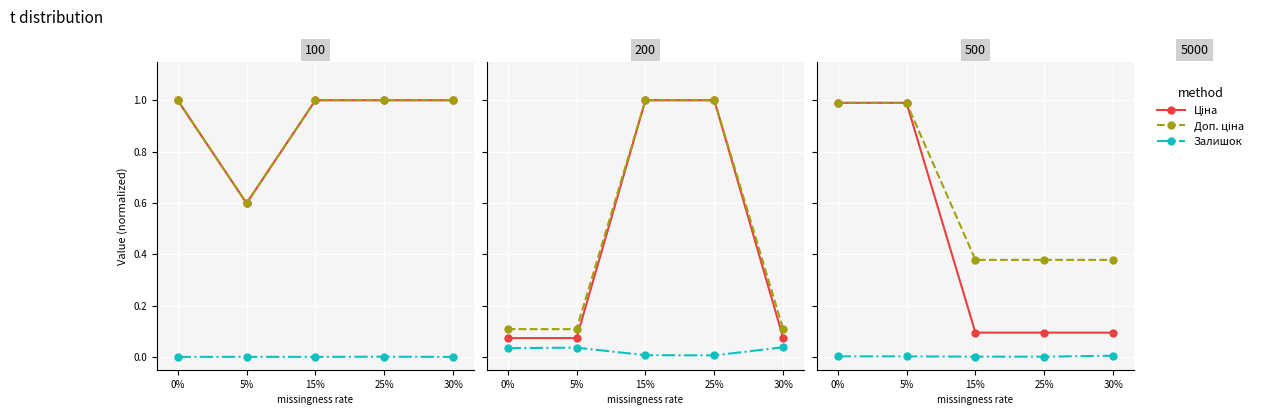

True or false: Ціна and Залишок cross at least once.

False